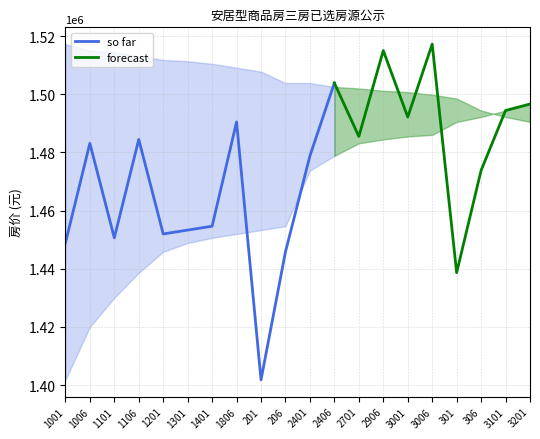

What is the highest value of the so far series?

1503847